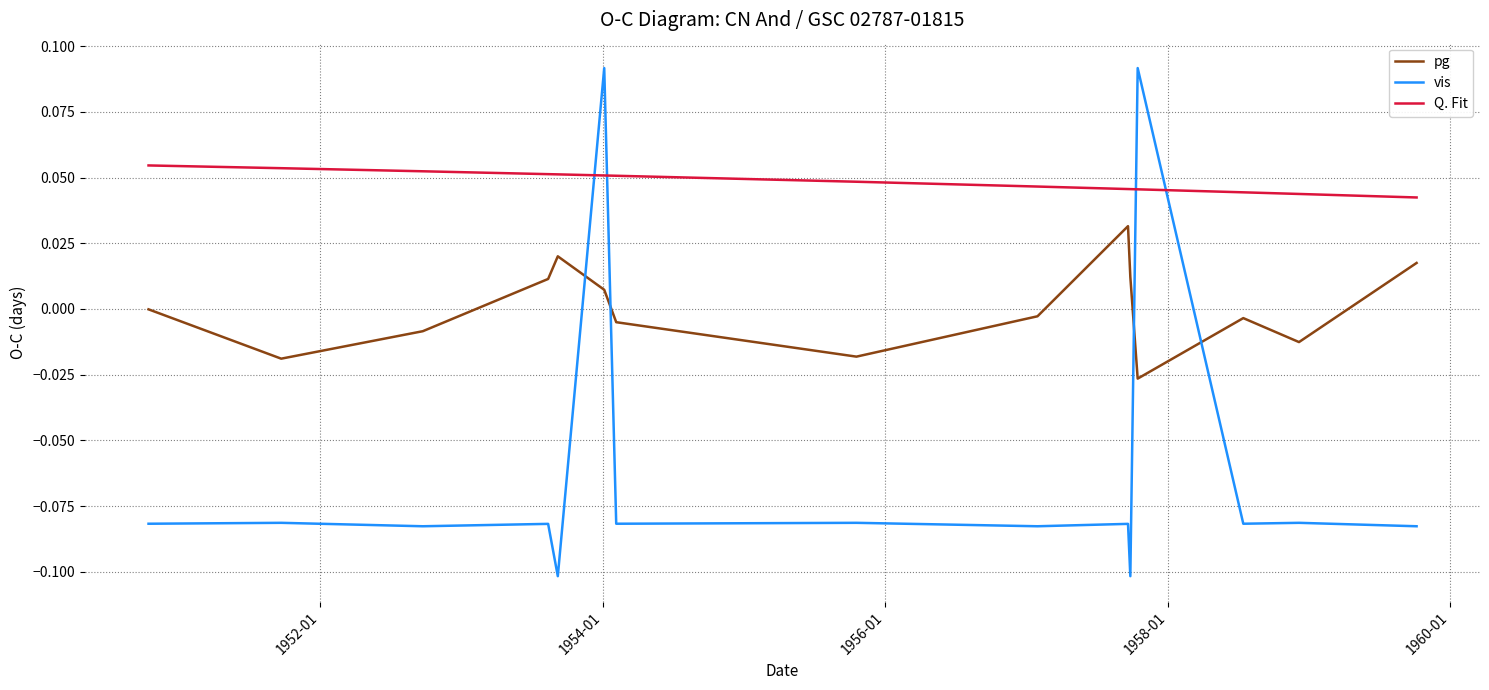

Is this an area chart (filled region under the line)?

No